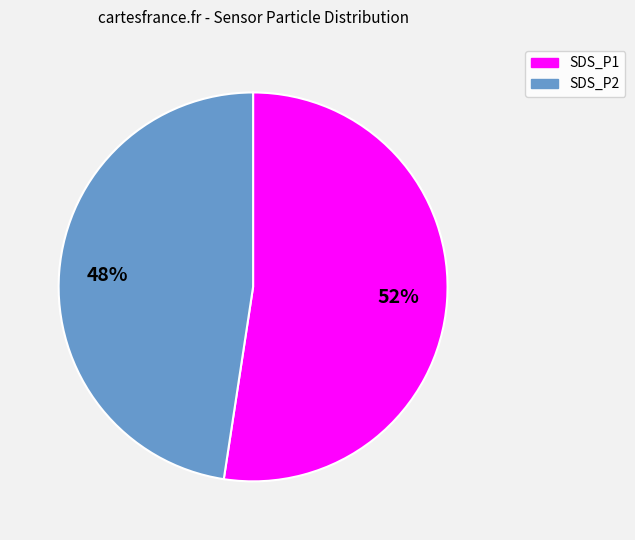

How many segments does this pie chart have?

2